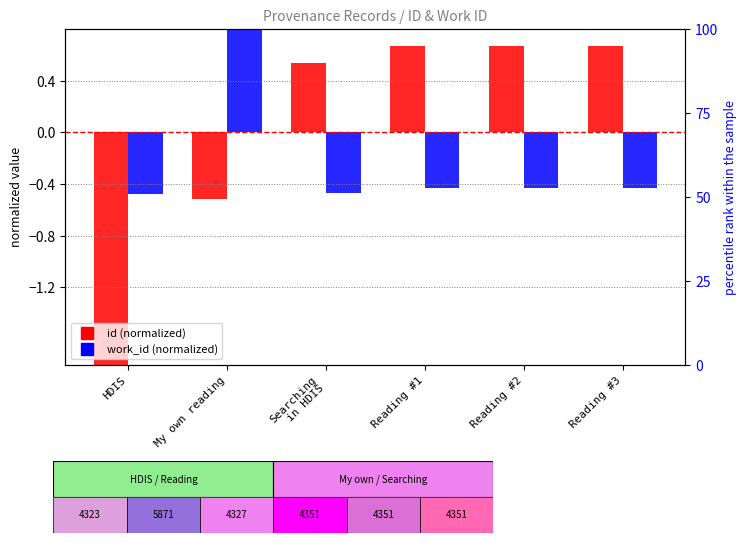

Which has a higher value, HDIS or Reading #1?

Reading #1